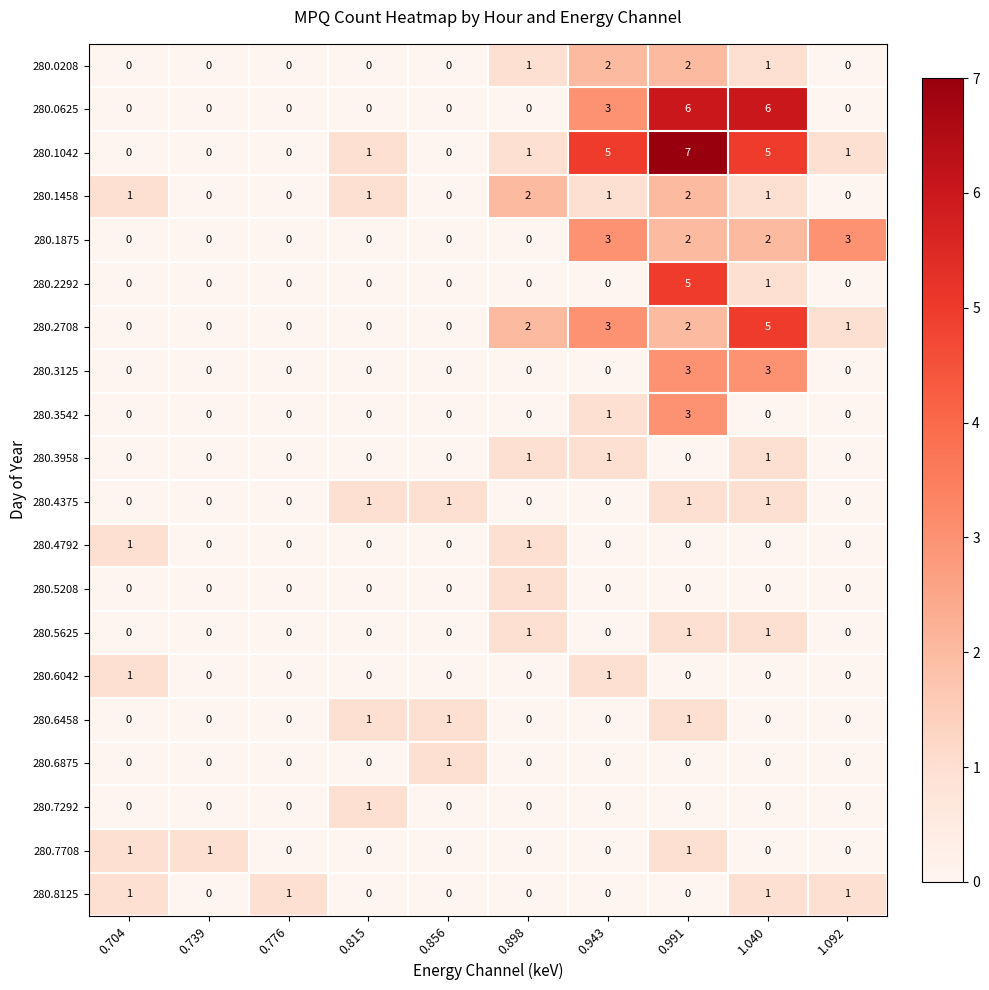

At which category is the sum across all series the highest?

0.991